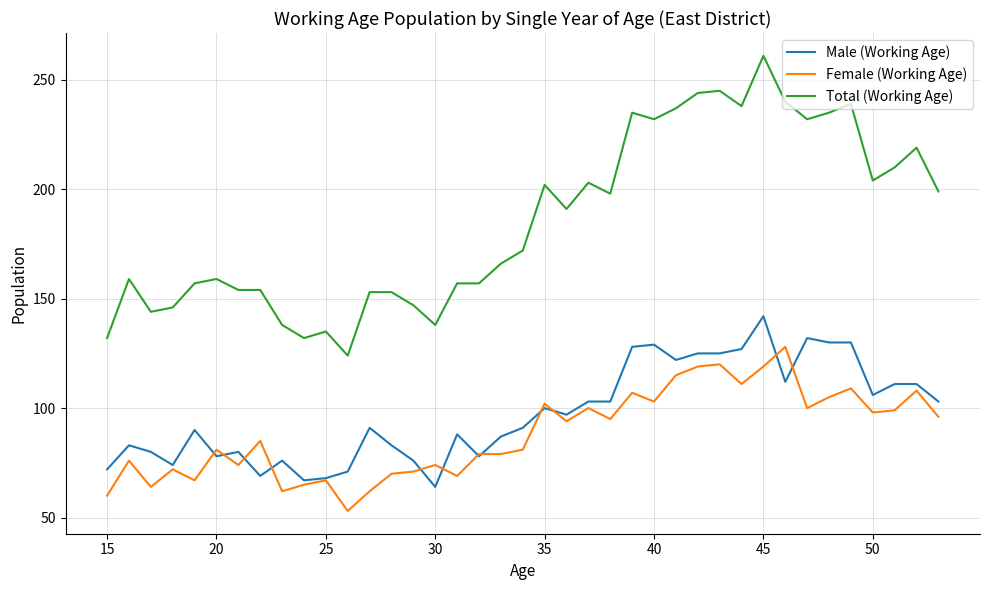

Which series has the largest range (max minus min)?

Total (Working Age)